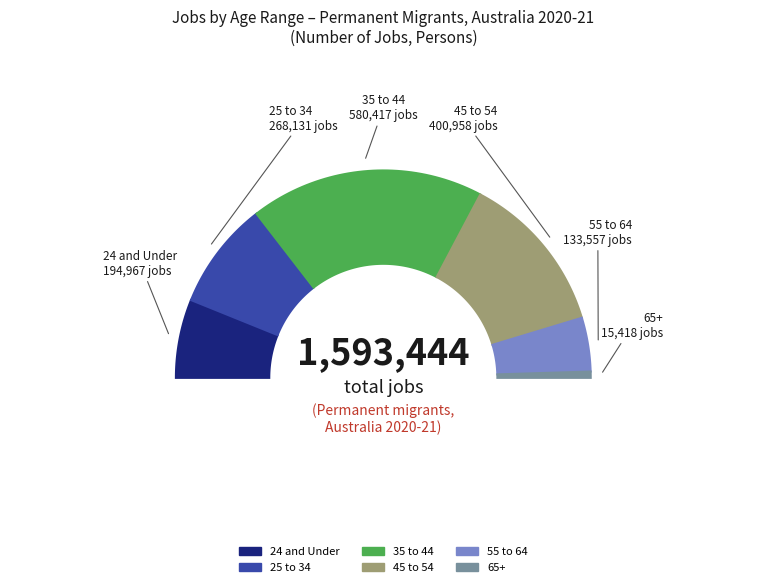

Is it true that 35 to 44 is 36% of the pie?

True